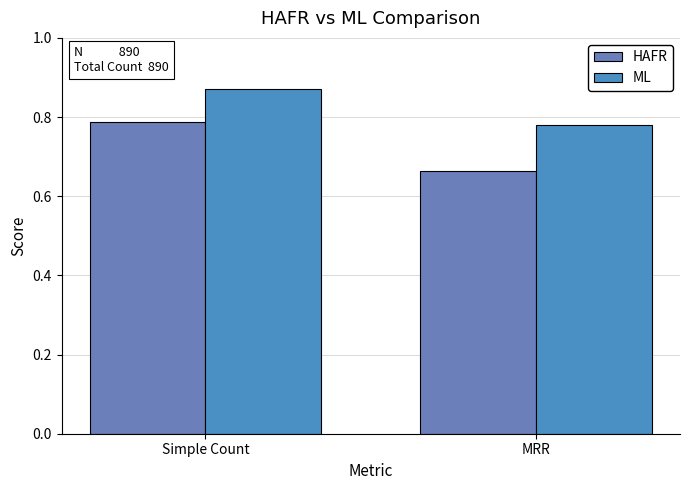

List the labels in order of ML value, smallest first.

MRR, Simple Count